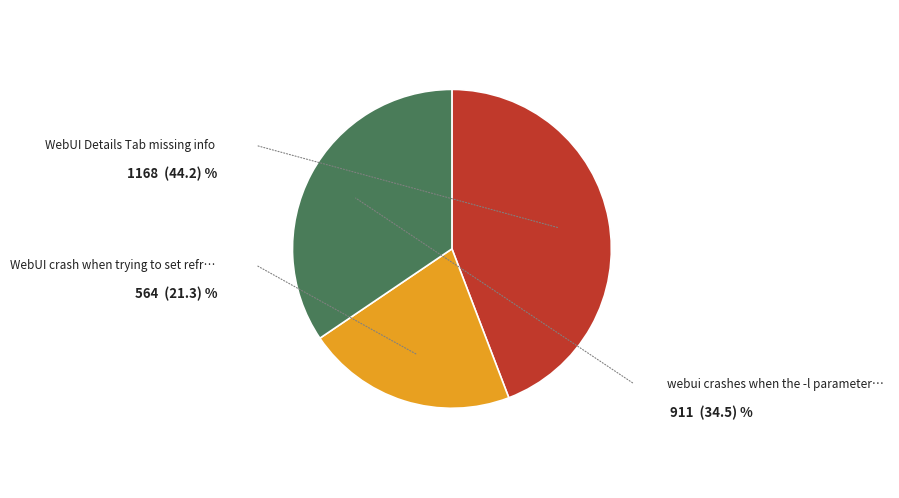

Does any single category account for the majority?

No